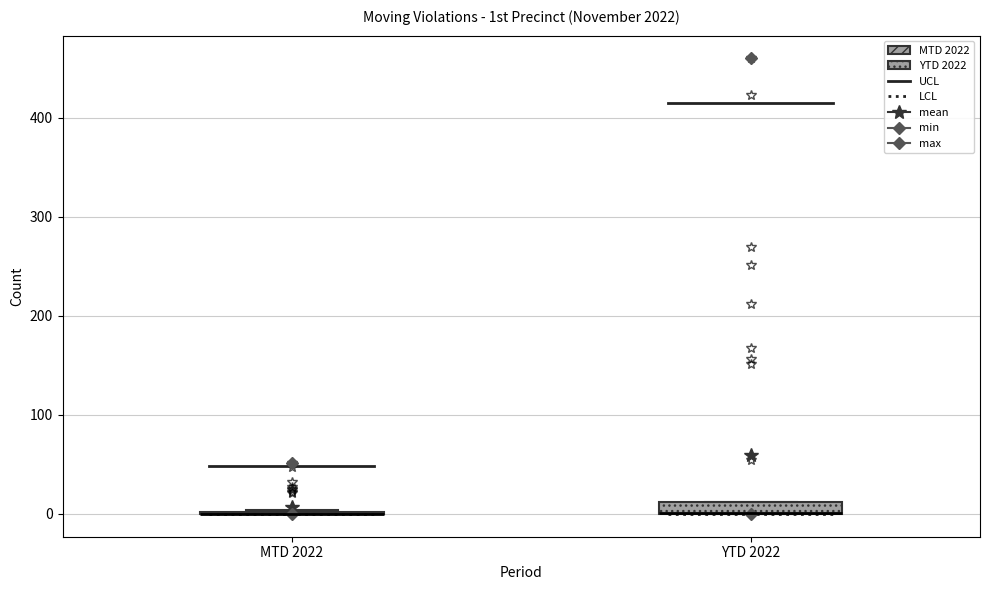

Where is the upper edge of the box for YTD 2022 on the y-axis? The values are not printed on the chart, so give them approximately, as read against the axis.

10